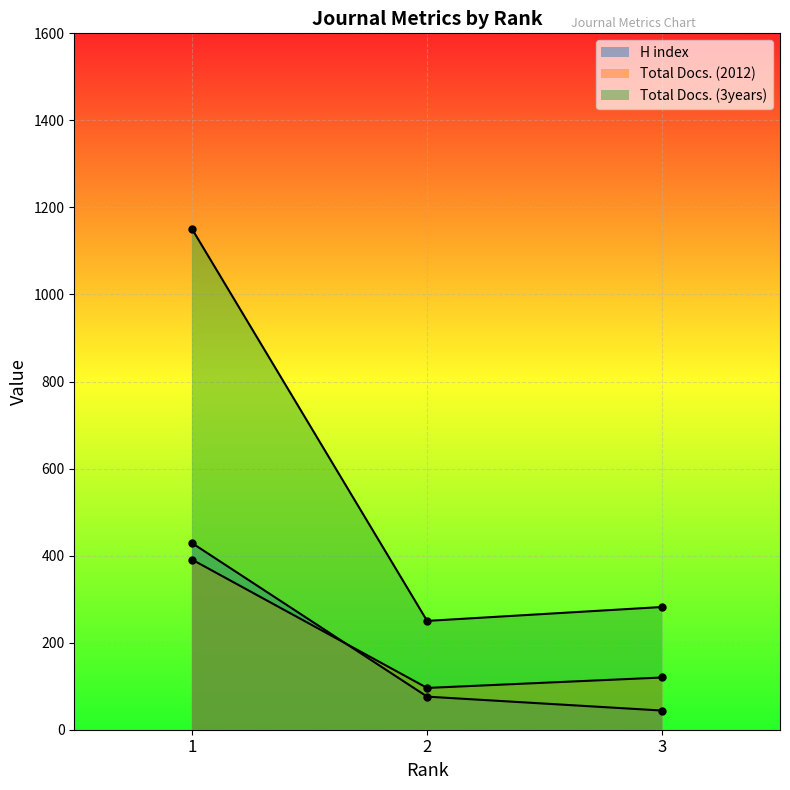

Between 1 and 2, which series saw the biggest shift?

Total Docs. (3years)